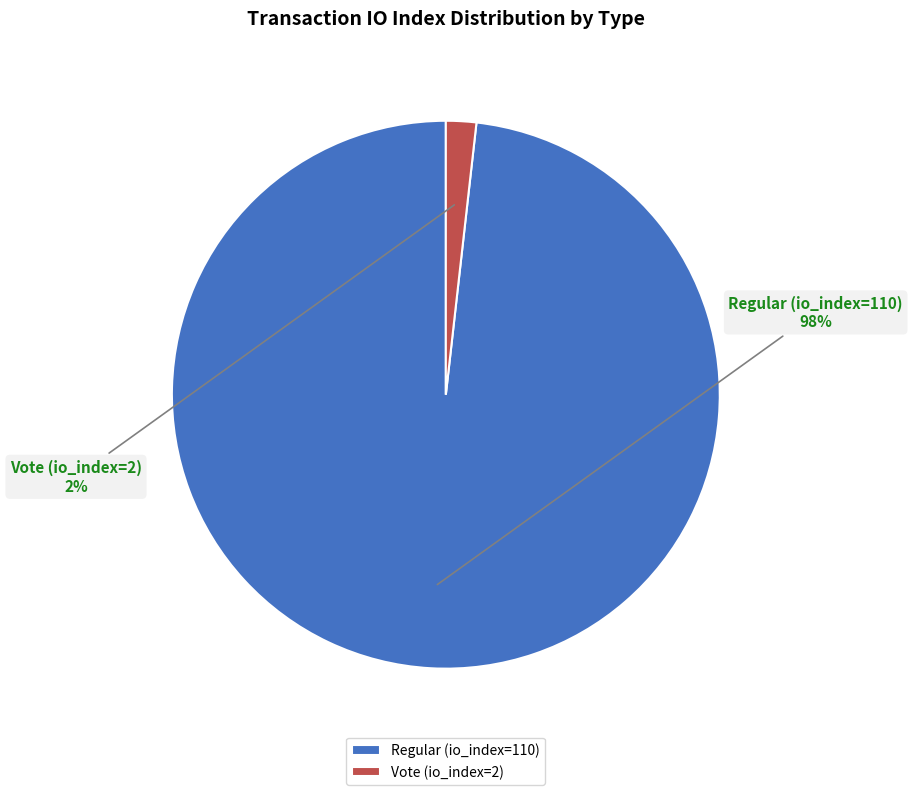

Combined, do Regular (io_index=110) and Vote (io_index=2) account for over 50%?

Yes